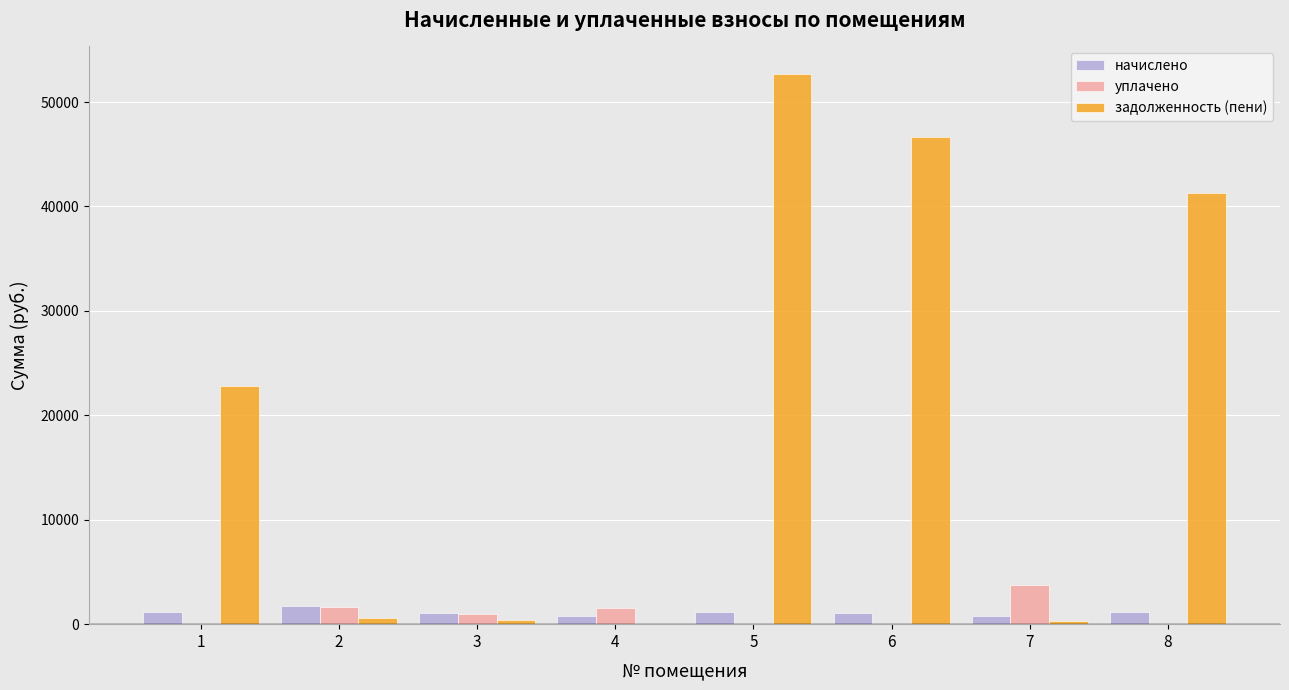

At which label does начислено first exceed 1169?

1